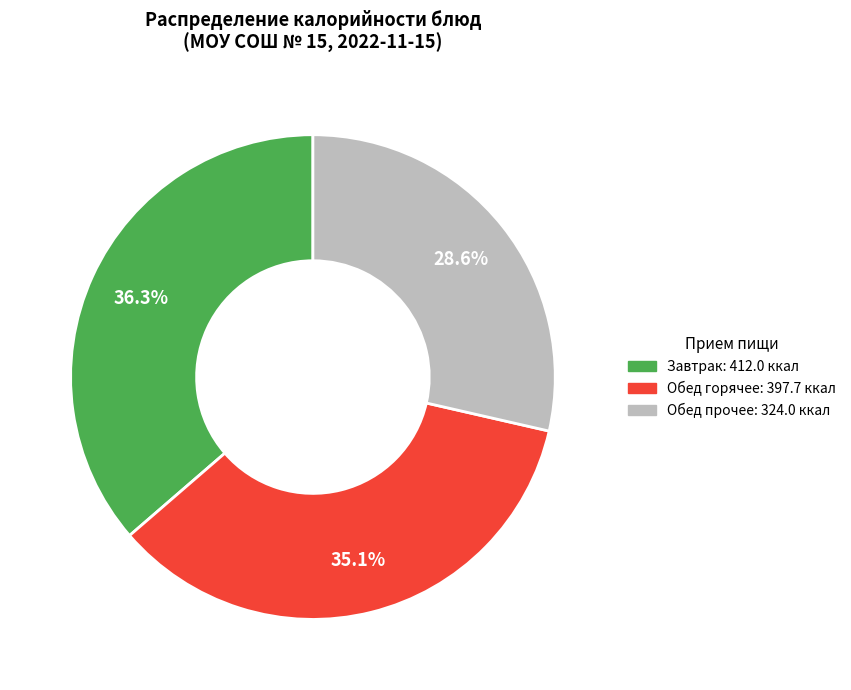

Count the number of slices in the pie.

3